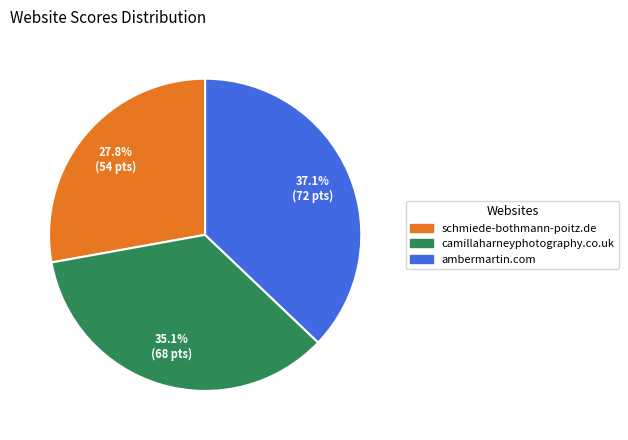

To the nearest percent, what is the average slice percentage?

33%